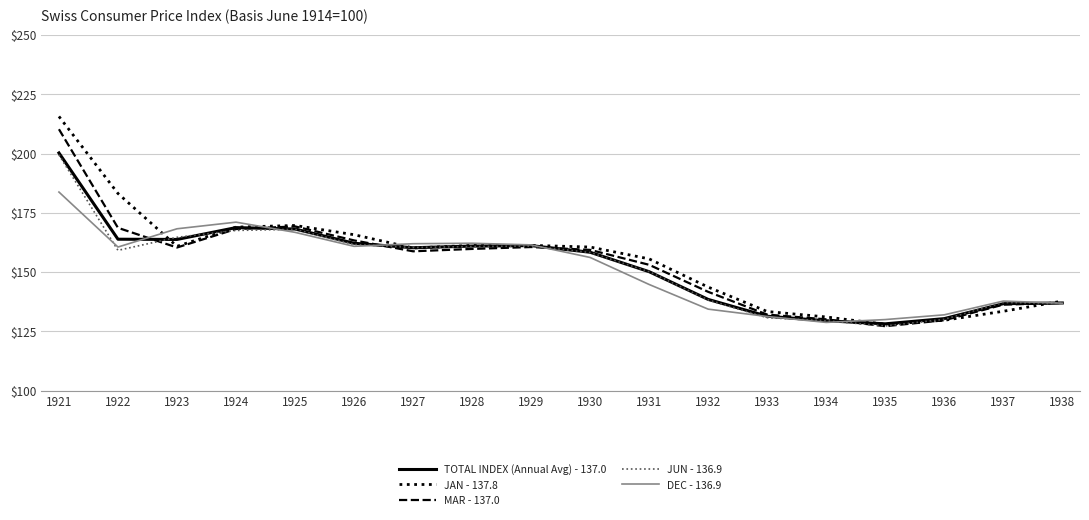

Between 1931 and 1935, which series saw the biggest shift?

JAN - 137.8